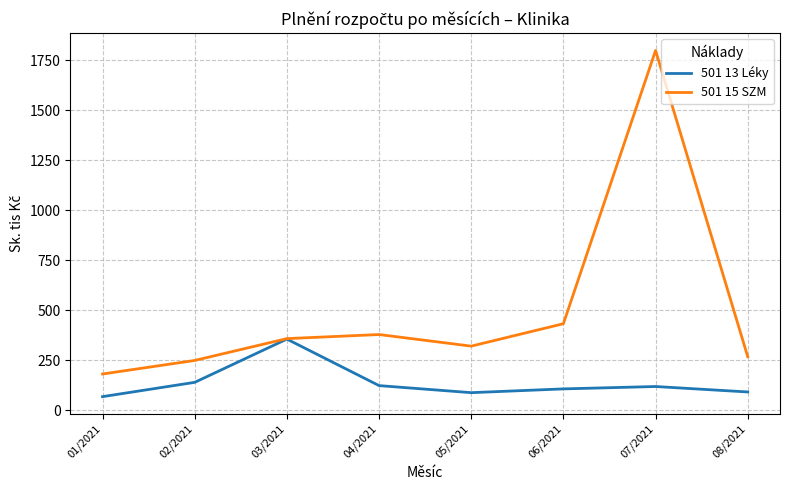

What is the lowest value of the 501 13 Léky series?

68.7